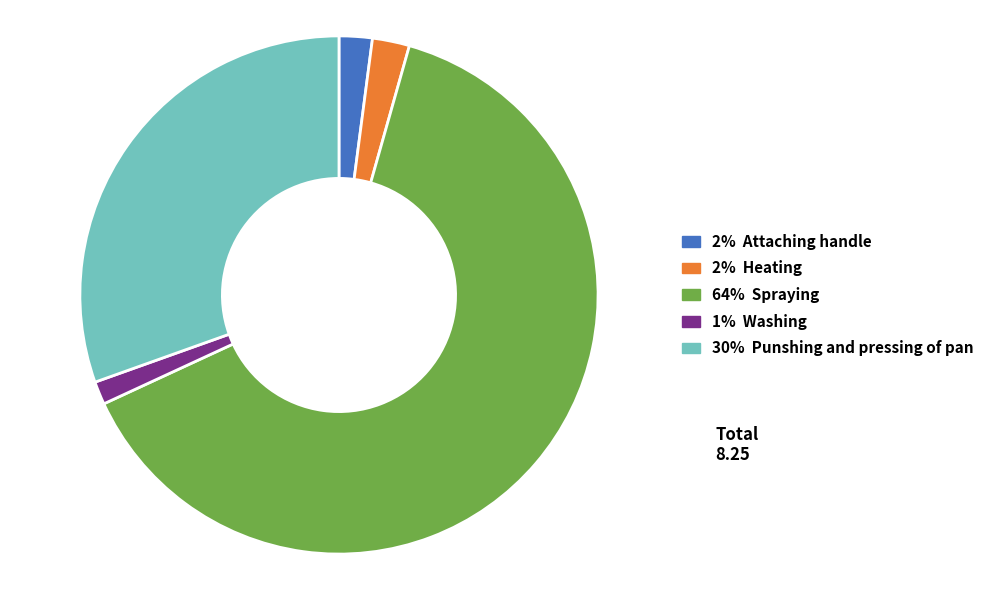

Rank the categories by value from lowest to highest.

Washing, Attaching handle, Heating, Punshing and pressing of pan, Spraying